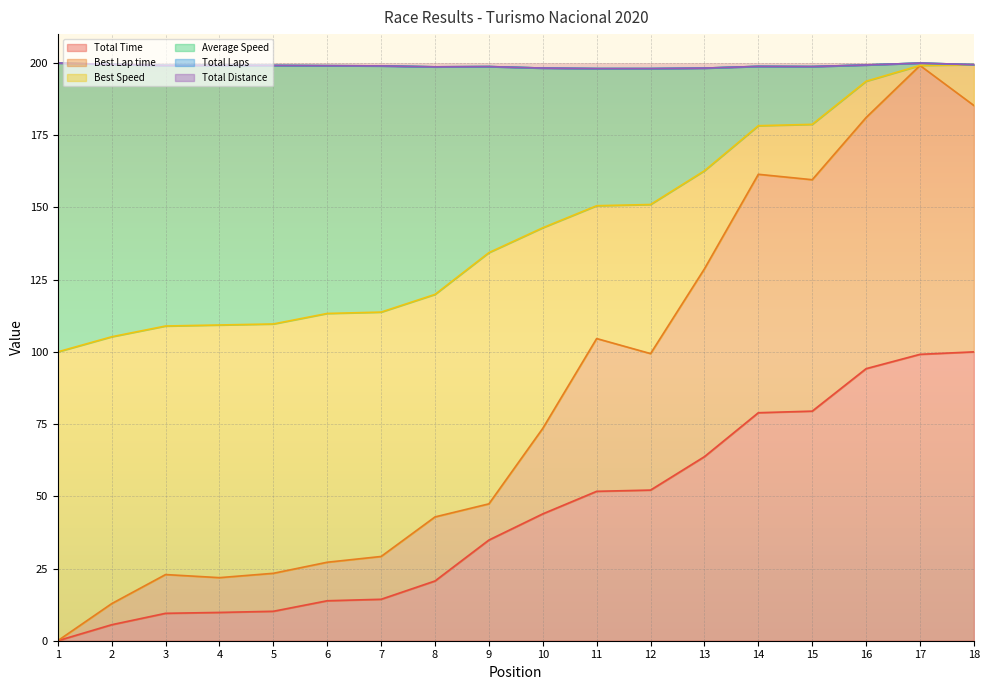

Which has a higher value, 11 or 12?

12